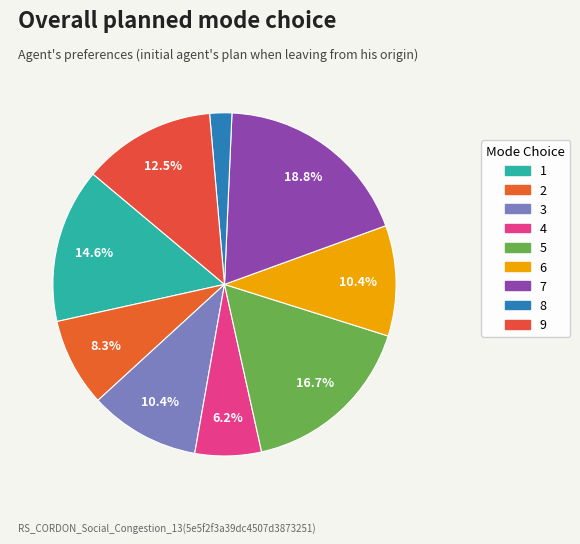

How many slices are in this pie chart?

9